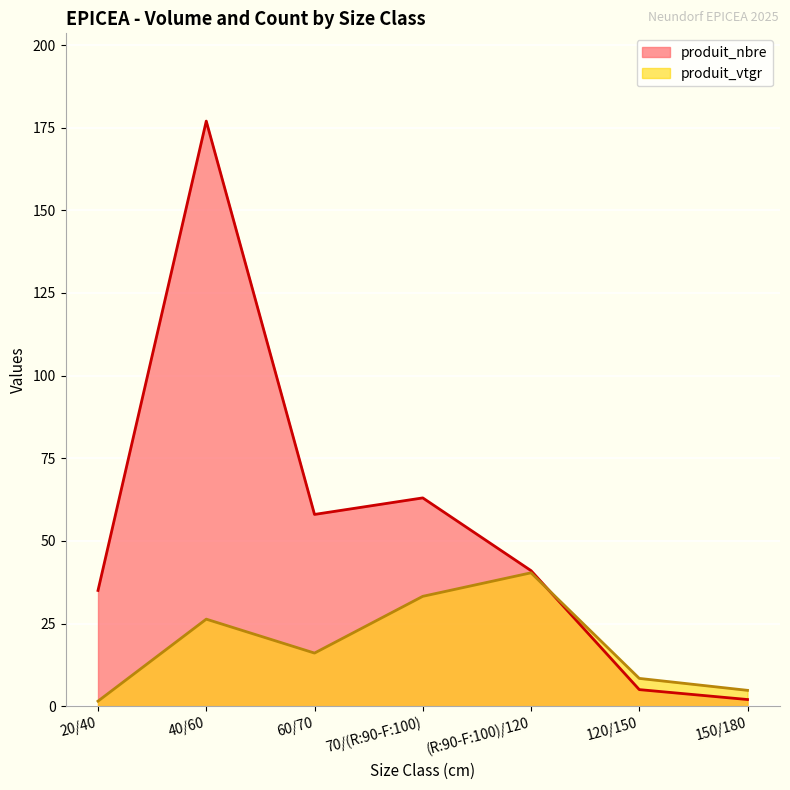

Which series has the largest total across all categories?

produit_nbre